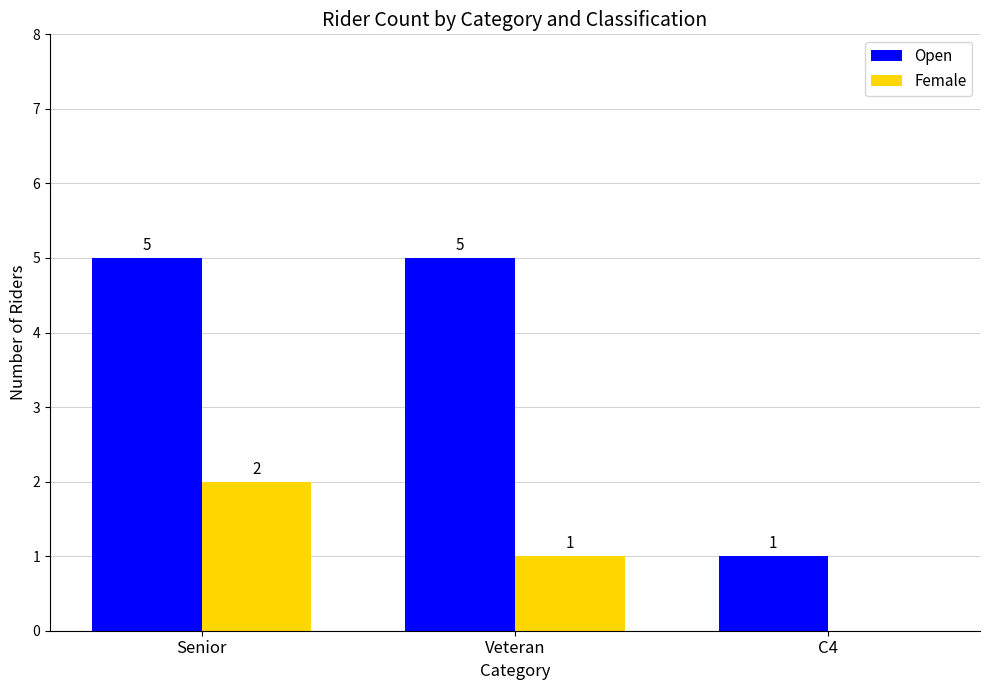

Which series changed the most between Veteran and C4?

Open